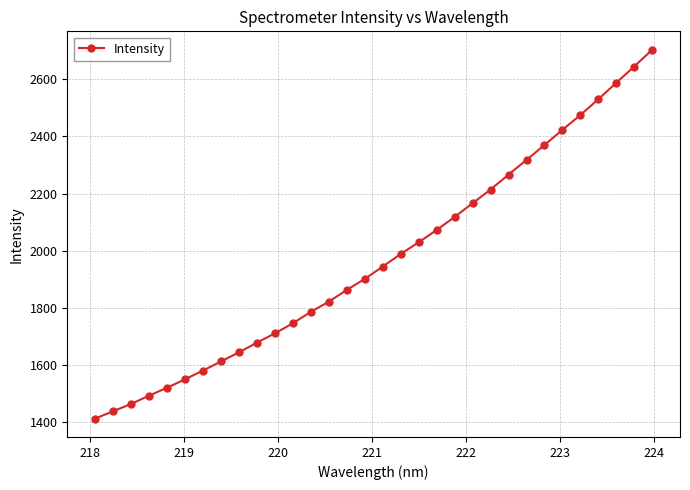

What is the maximum value shown in the chart?

2703.4